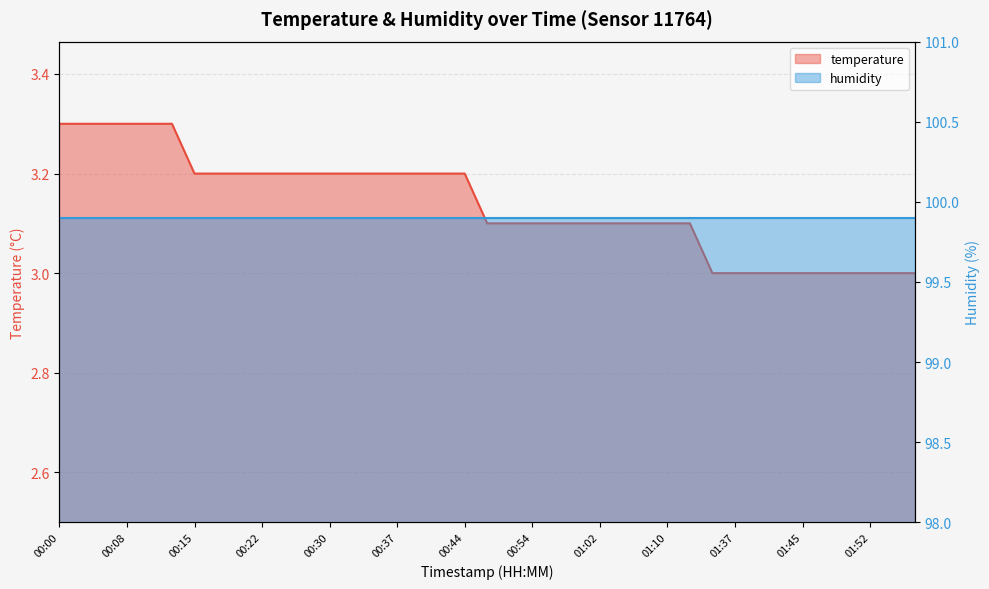

Reading right to left, transcribe all the data shown in this chart.

01:57=3.0	01:55=3.0	01:52=3.0	01:50=3.0	01:47=3.0	01:45=3.0	01:42=3.0	01:40=3.0	01:37=3.0	01:32=3.0	01:15=3.1	01:10=3.1	01:07=3.1	01:04=3.1	01:02=3.1	01:00=3.1	00:57=3.1	00:54=3.1	00:52=3.1	00:49=3.1	00:44=3.2	00:42=3.2	00:39=3.2	00:37=3.2	00:35=3.2	00:32=3.2	00:30=3.2	00:27=3.2	00:25=3.2	00:22=3.2	00:20=3.2	00:17=3.2	00:15=3.2	00:13=3.3	00:10=3.3	00:08=3.3	00:05=3.3	00:03=3.3	00:00=3.3